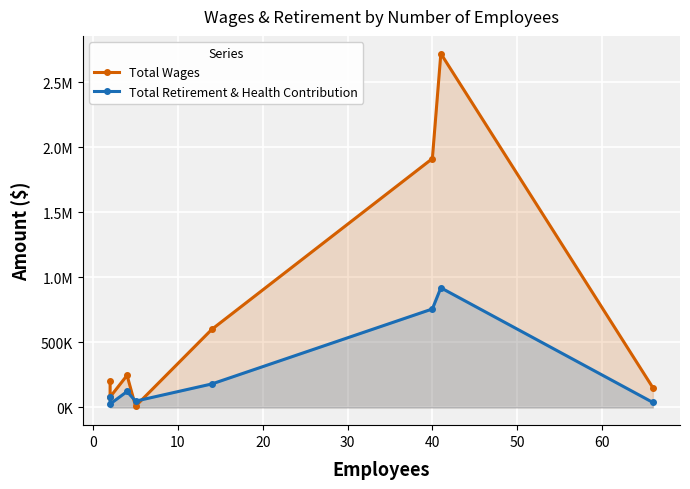

What are all the series names shown in the legend?

Total Wages, Total Retirement & Health Contribution